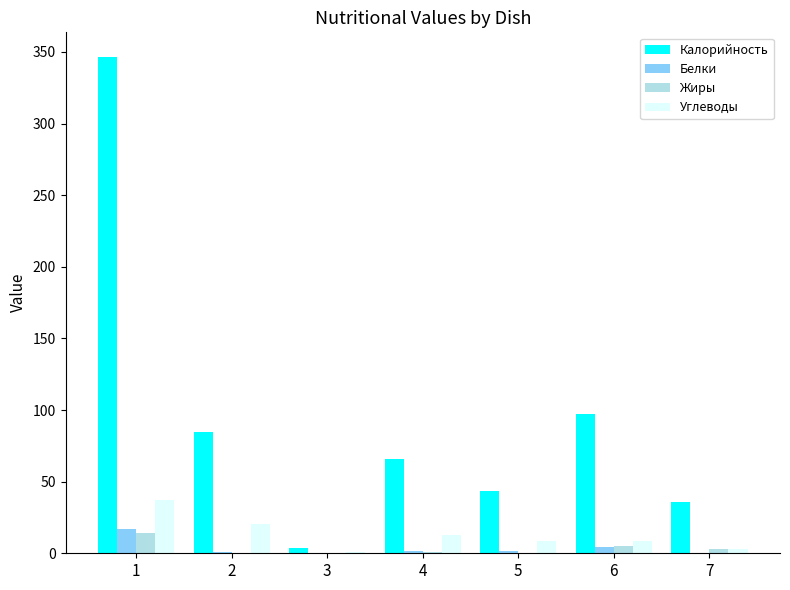

What are all the series names shown in the legend?

Калорийность, Белки, Жиры, Углеводы